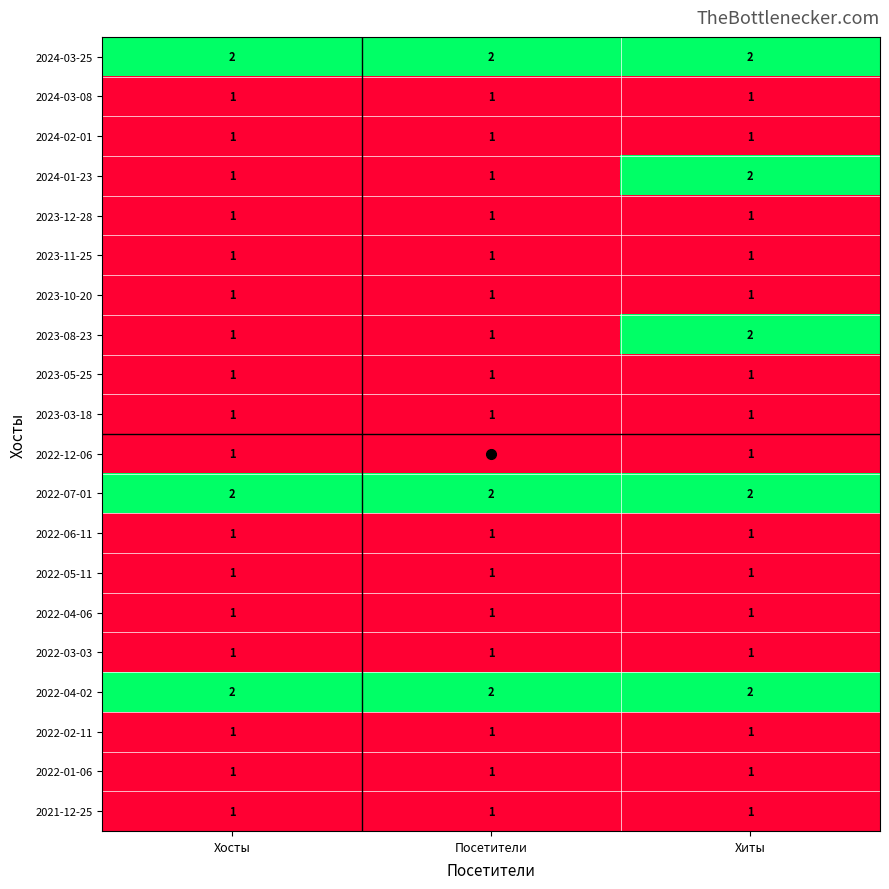

How many data points does each series have?

3